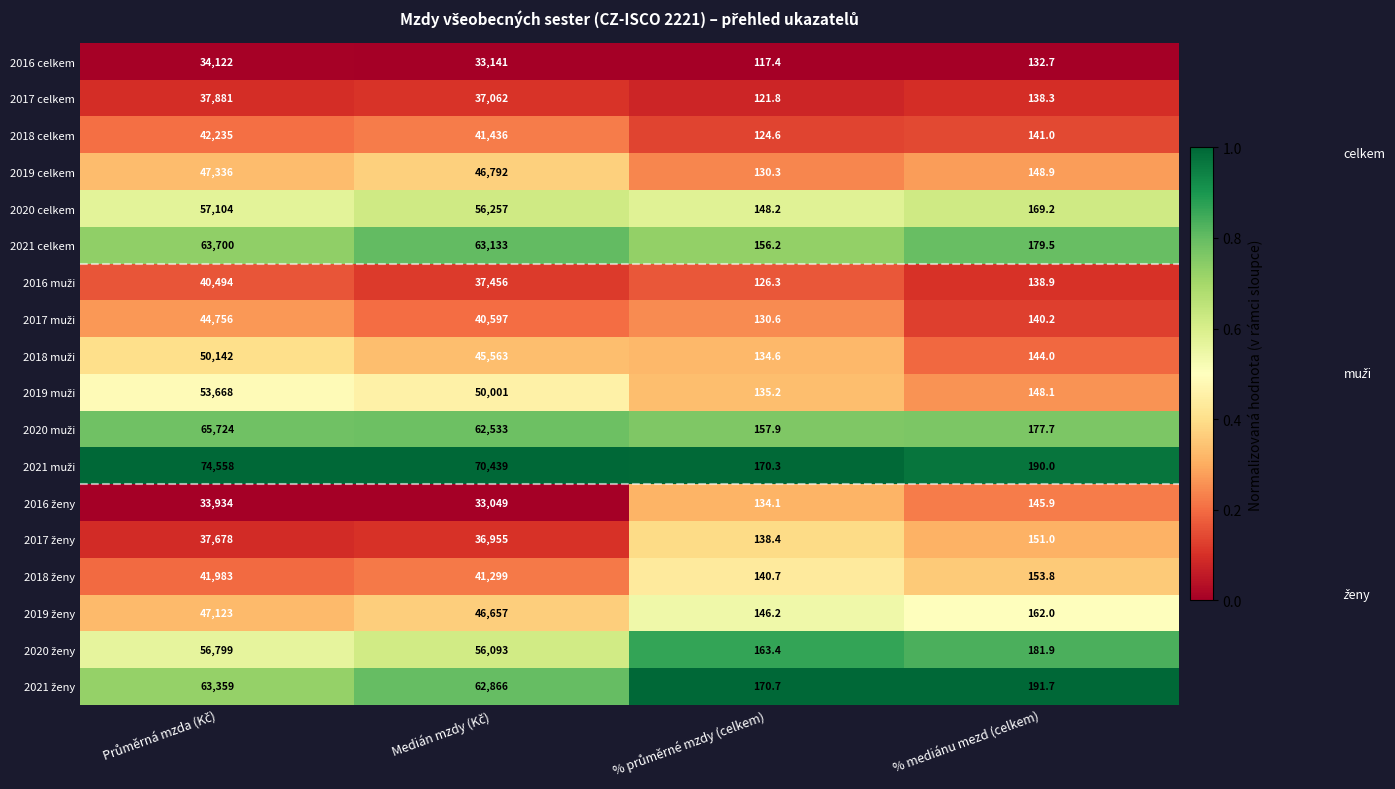

How many categories are shown in the chart?

4